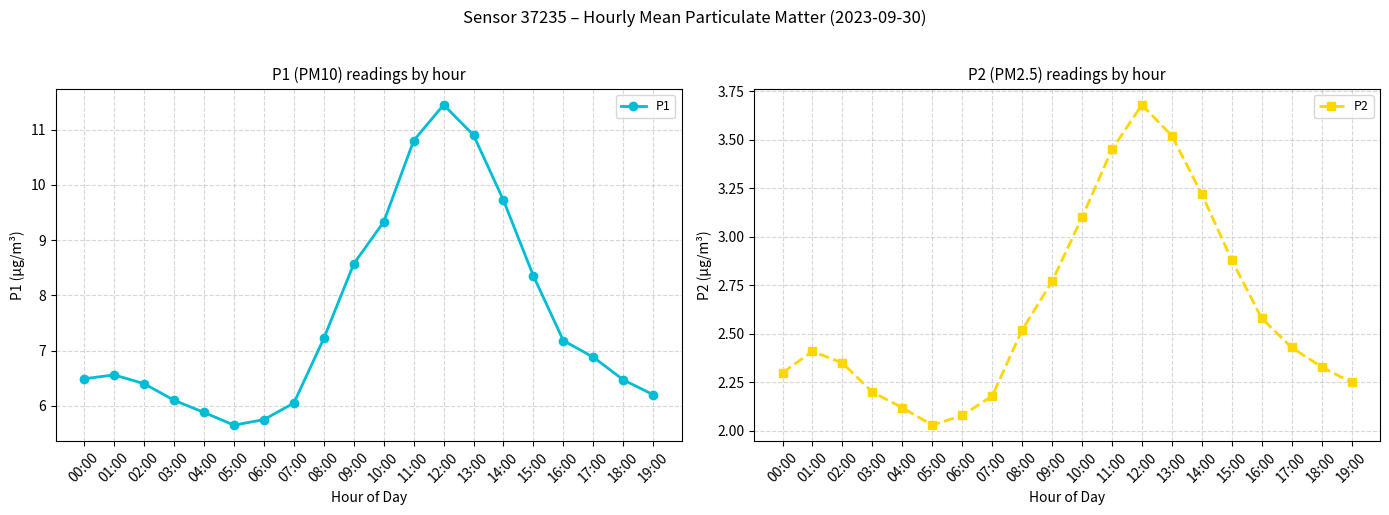

What is the value of the P1 point at the 1st from the left?

6.5